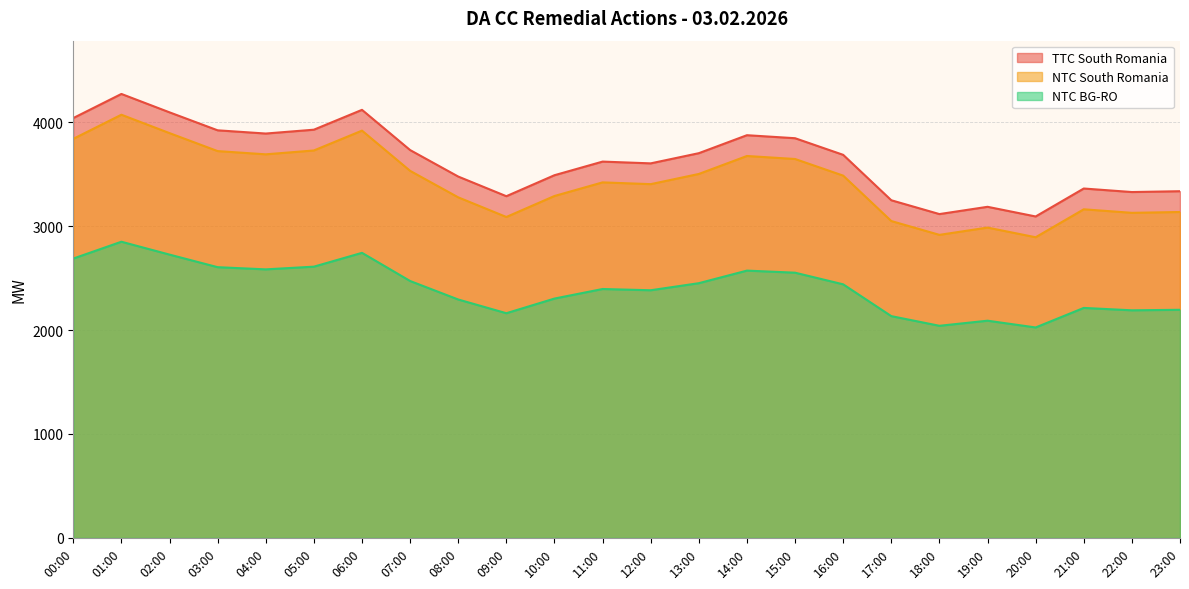

What is the label of the 15th point from the left?

14:00